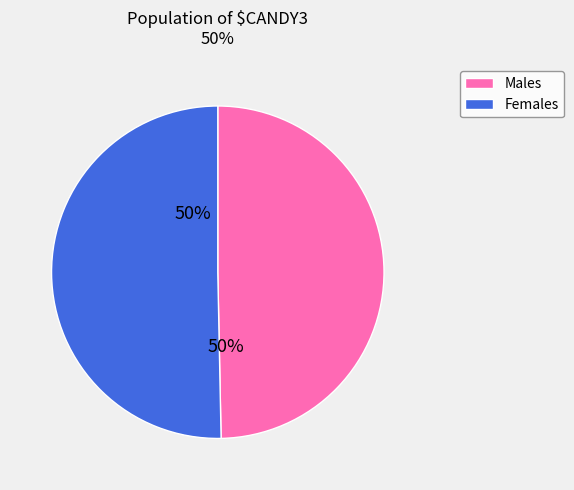

To the nearest percent, what is the average slice percentage?

50%